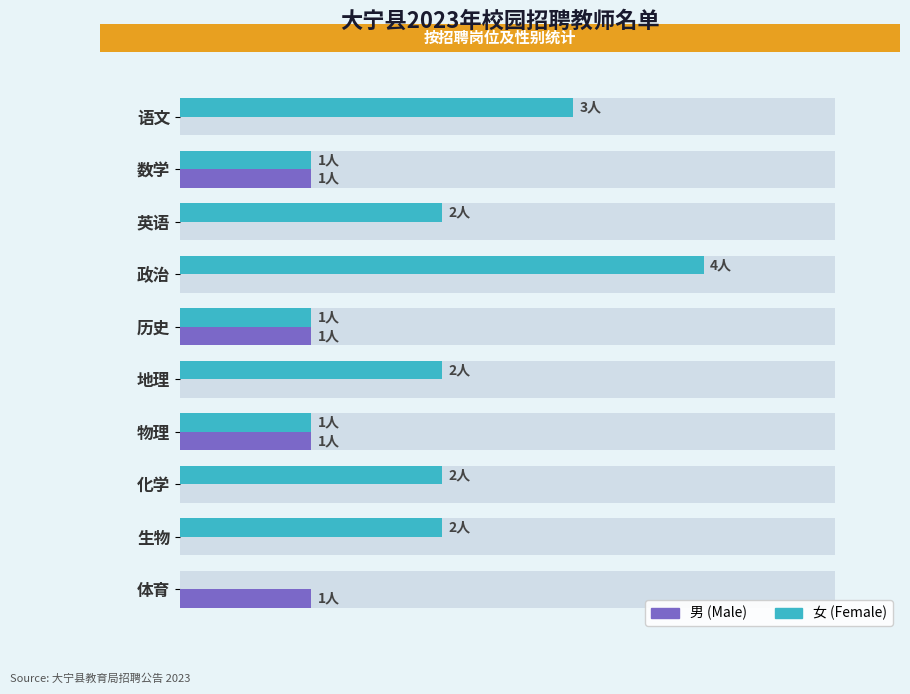

What is the sum of the 女 (Female) values at 数学 and 英语?

3